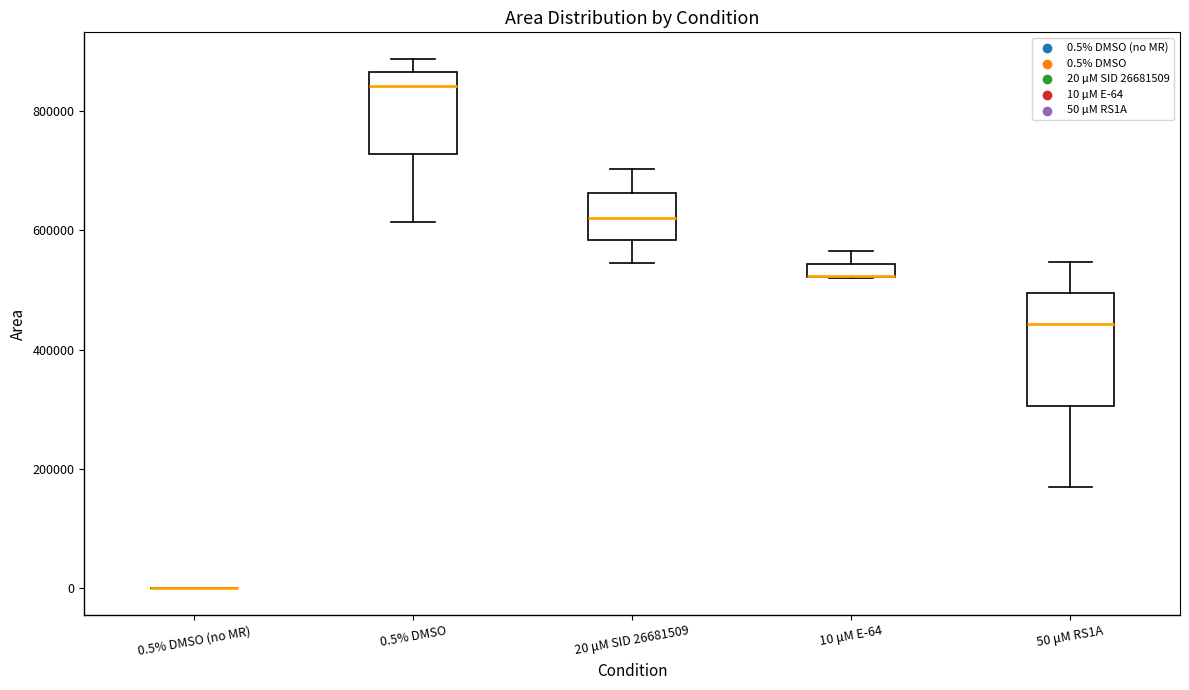

Which box is the tallest, from its lower edge to its upper edge?

50 μM RS1A